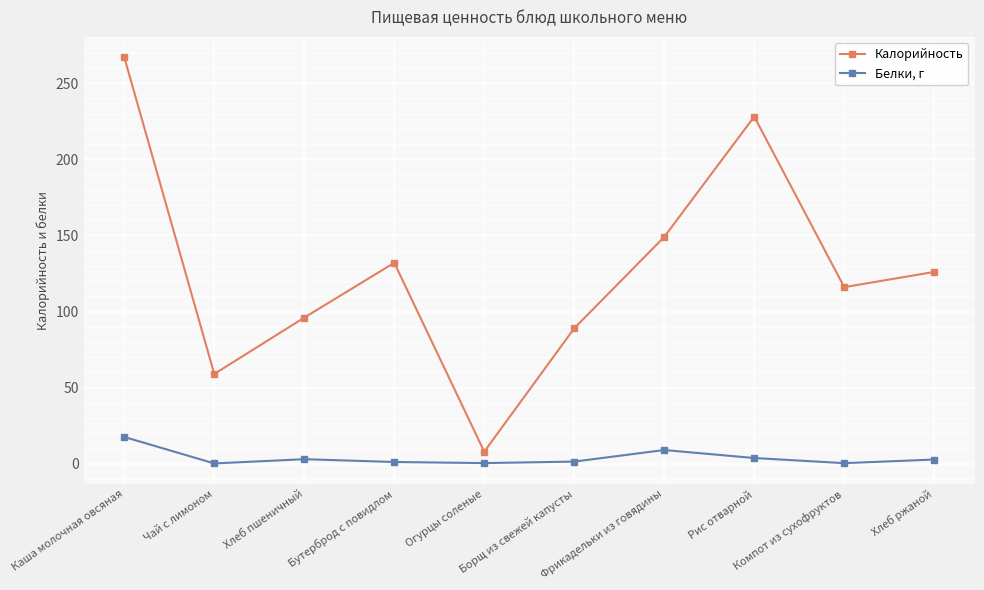

True or false: Калорийность and Белки, г cross at least once.

False